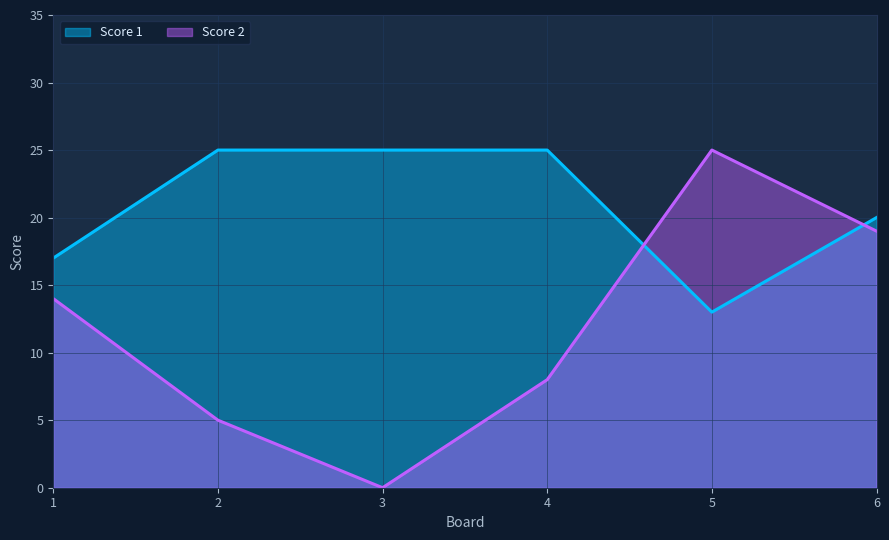

How many times do Score 1 and Score 2 cross each other?

2